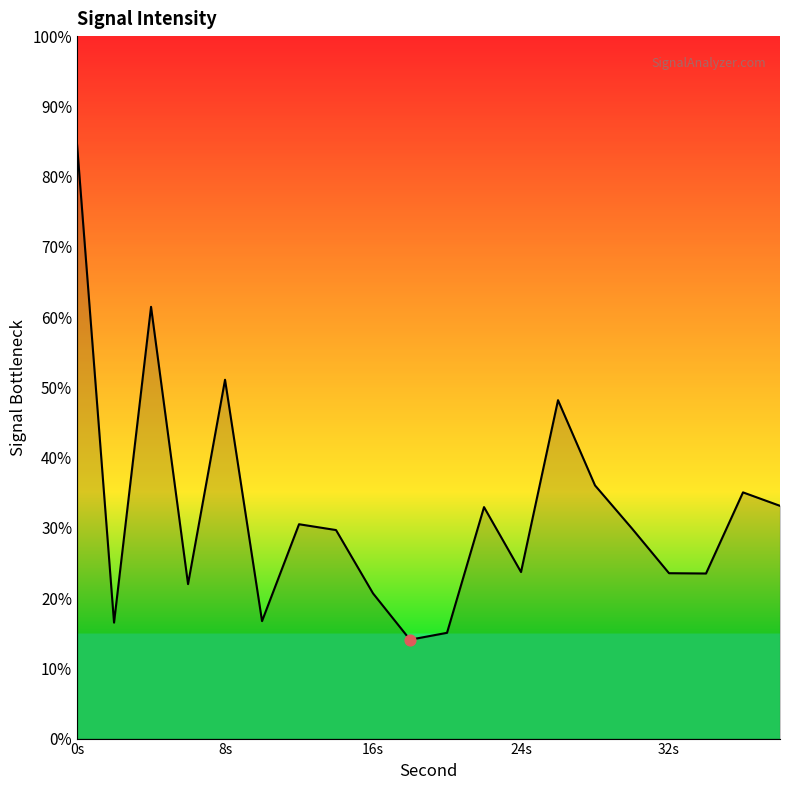

What is the greatest value displayed?

84.6